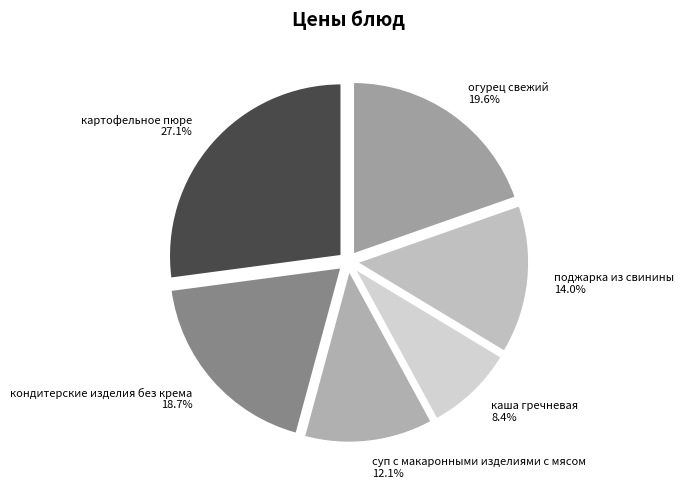

Rank the categories by value from lowest to highest.

каша гречневая, суп с макаронными изделиями с мясом, поджарка из свинины, кондитерские изделия без крема, огурец свежий, картофельное пюре